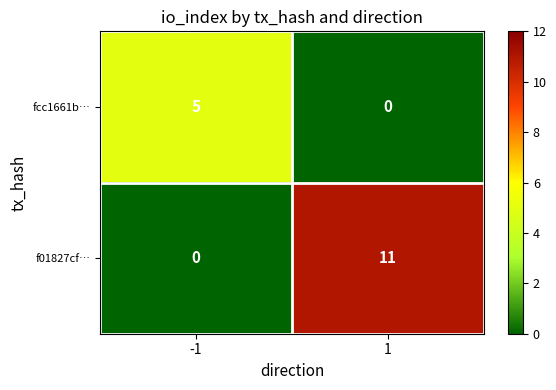

Read the f01827cf… value at 1.

11